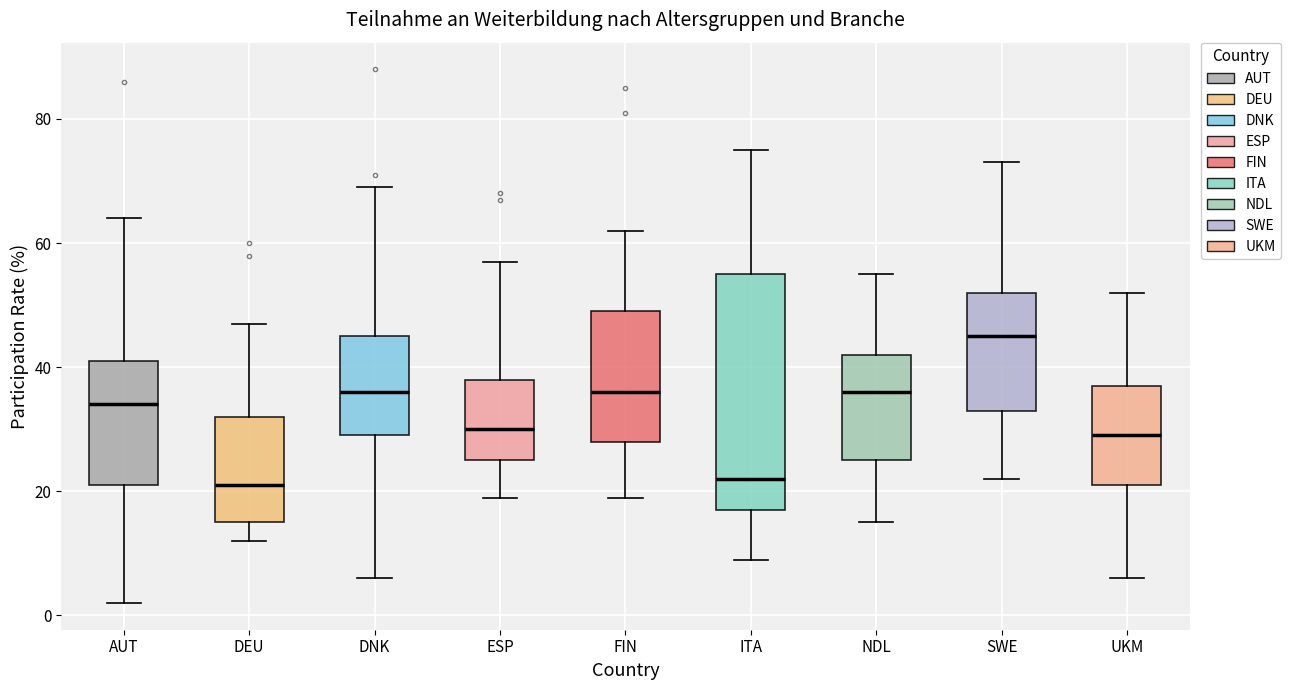

Reading left to right, transcribe this box plot: for each box, give where its median line is, the range the box spans, and where its two whiskers end, as read against the y-axis. The values are not printed on the chart, so give them approximately, as read against the axis.

AUT: median 34, box 22 to 42, whiskers 2 to 64
DEU: median 22, box 16 to 32, whiskers 12 to 48
DNK: median 36, box 30 to 46, whiskers 6 to 70
ESP: median 30, box 26 to 38, whiskers 20 to 58
FIN: median 36, box 28 to 50, whiskers 20 to 62
ITA: median 22, box 18 to 56, whiskers 10 to 76
NDL: median 36, box 26 to 42, whiskers 16 to 56
SWE: median 46, box 34 to 52, whiskers 22 to 74
UKM: median 30, box 22 to 38, whiskers 6 to 52